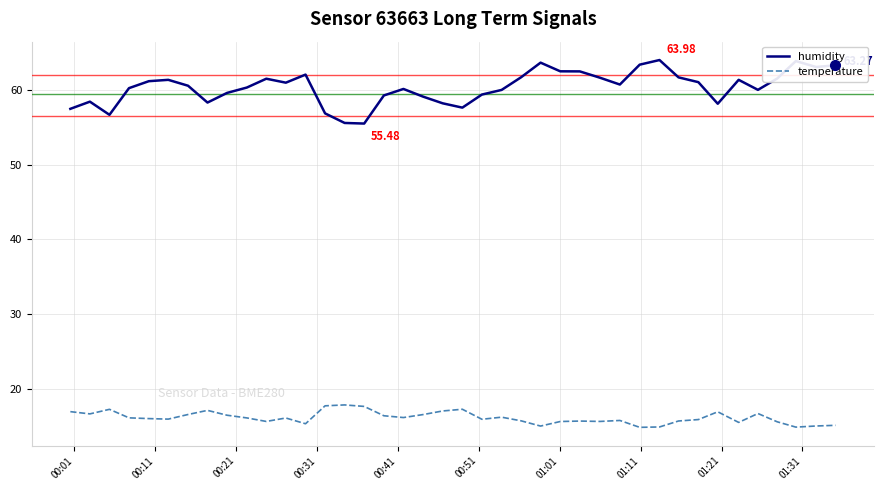

Which series has the widest spread of values?

humidity